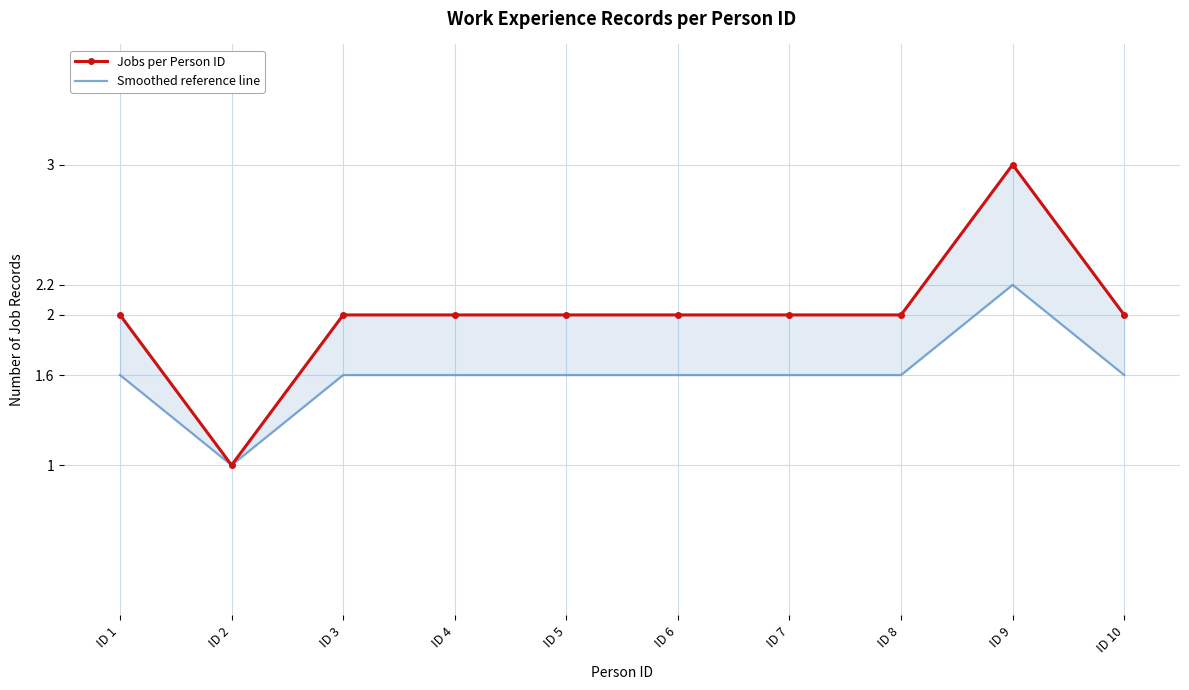

Reading left to right, extract all data points from this chart.

Jobs per Person ID: ID 1=2.0	ID 2=1.0	ID 3=2.0	ID 4=2.0	ID 5=2.0	ID 6=2.0	ID 7=2.0	ID 8=2.0	ID 9=3.0	ID 10=2.0
Smoothed reference line: ID 1=1.6	ID 2=1.0	ID 3=1.6	ID 4=1.6	ID 5=1.6	ID 6=1.6	ID 7=1.6	ID 8=1.6	ID 9=2.2	ID 10=1.6